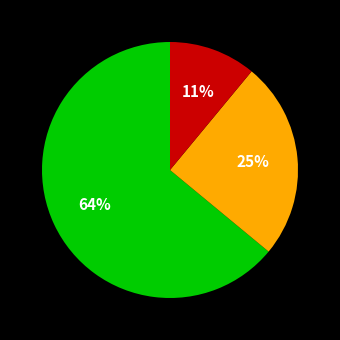

To the nearest percent, what is the difference between the largest and smallest slice percentages?

53%